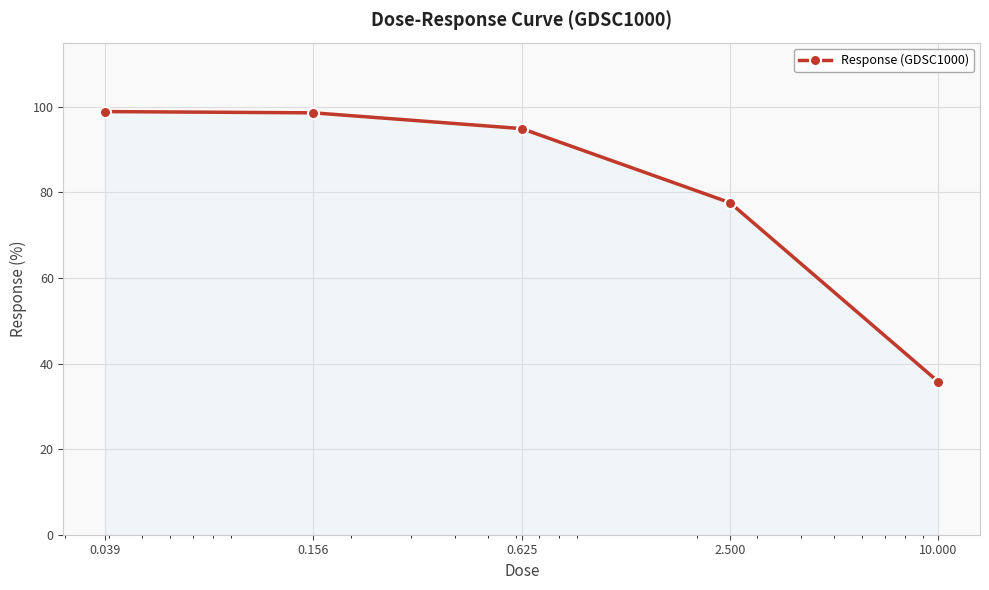

What is the sum of all values?

405.7